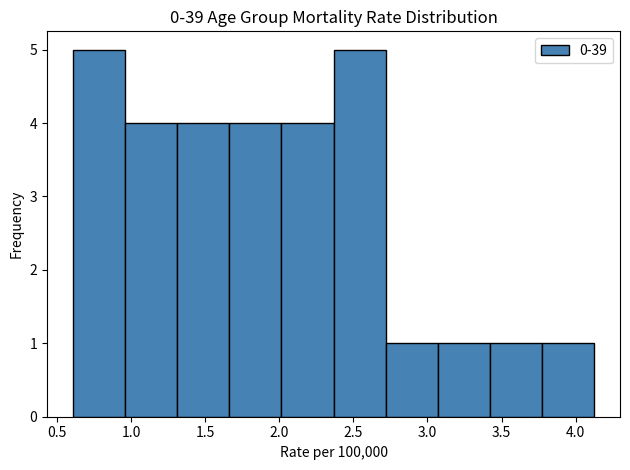

Reading left to right, list every bar in this chart as the range it spans on the x-axis followed by its height. Neither the bar edges nor the heights are printed on the chart, so give them approximately, as read against the axes.

0.60 to 0.95: 5
0.95 to 1.30: 4
1.30 to 1.65: 4
1.65 to 2.00: 4
2.00 to 2.35: 4
2.35 to 2.70: 5
2.70 to 3.05: 1
3.05 to 3.40: 1
3.40 to 3.75: 1
3.75 to 4.10: 1